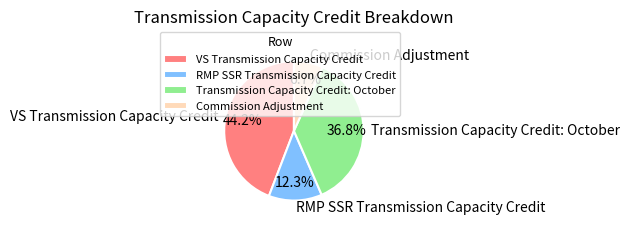

To the nearest percent, what percentage of the pie is Commission Adjustment?

7%